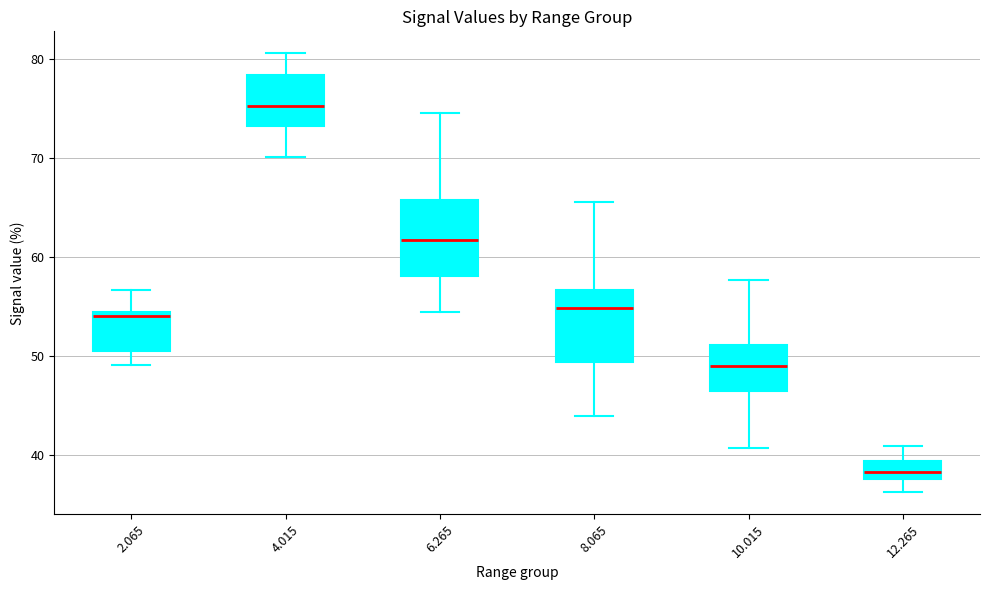

Where is the upper edge of the box at x = 6.265 on the y-axis? The values are not printed on the chart, so give them approximately, as read against the axis.

66